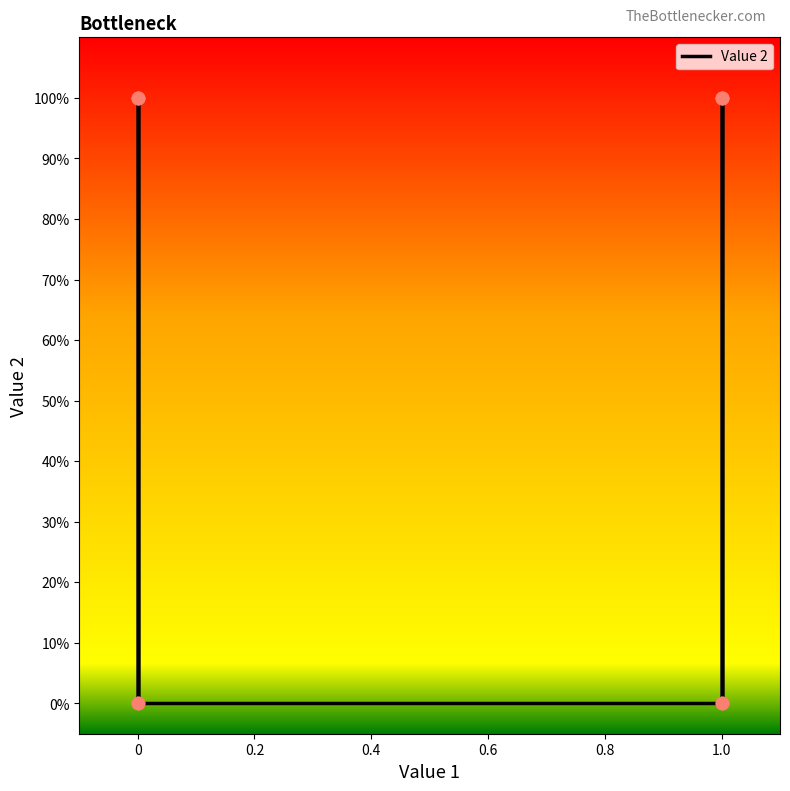

What is the change in value from 0 to 1?

+1